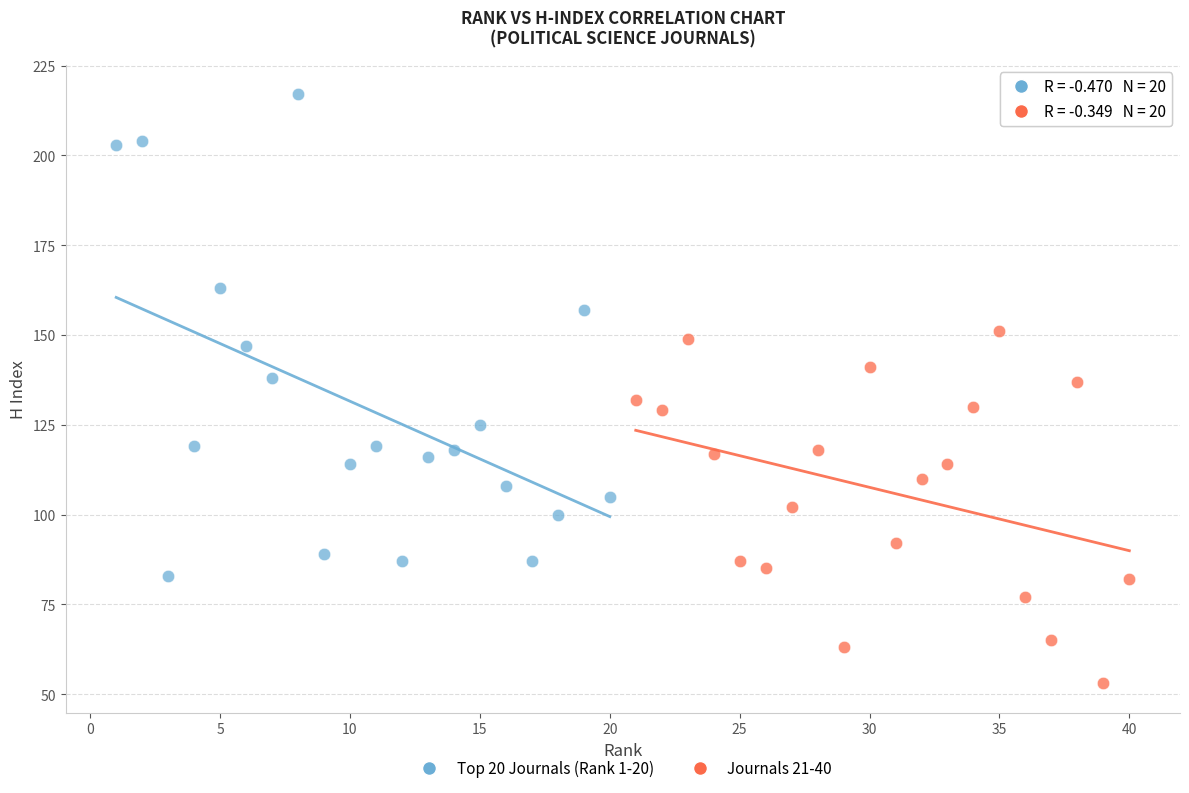

Which series reaches the maximum Y coordinate?

Top 20 Journals (Rank 1-20)